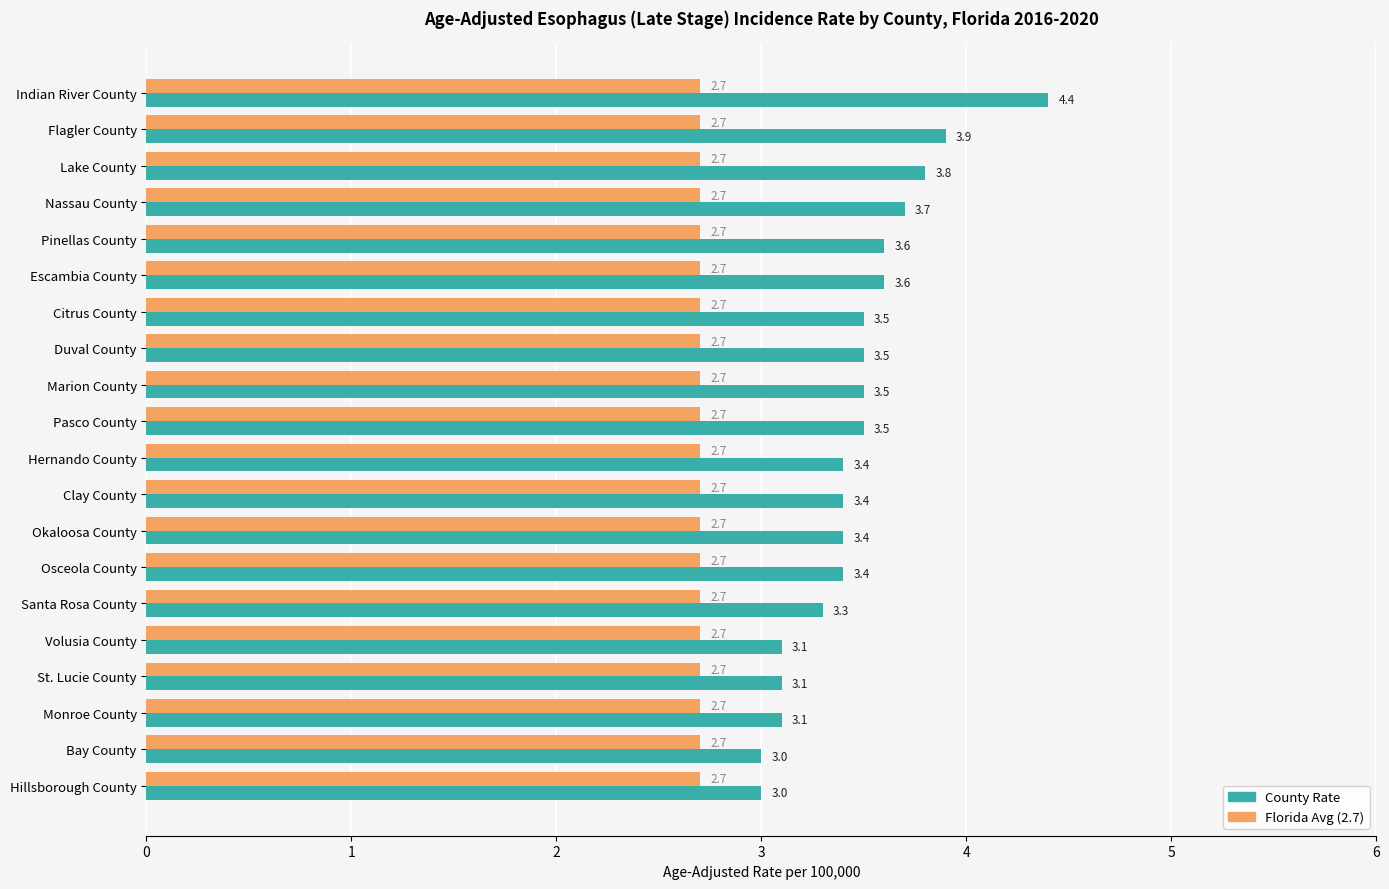

What is the spread (max minus min) of values at Escambia County?

0.9